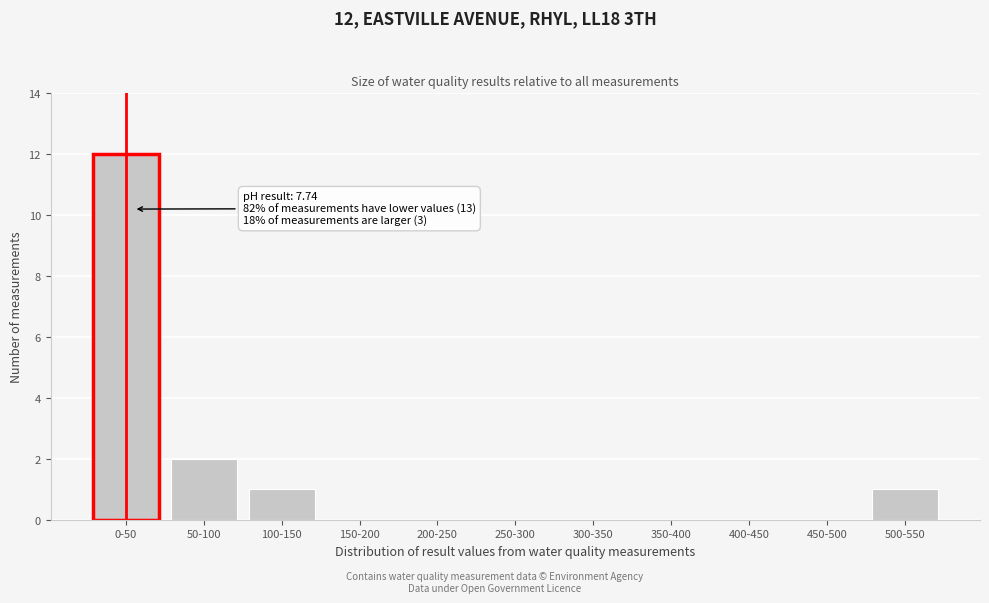

Reading right to left, extract all data points from this chart.

500-550=1	450-500=0	400-450=0	350-400=0	300-350=0	250-300=0	200-250=0	150-200=0	100-150=1	50-100=2	0-50=12